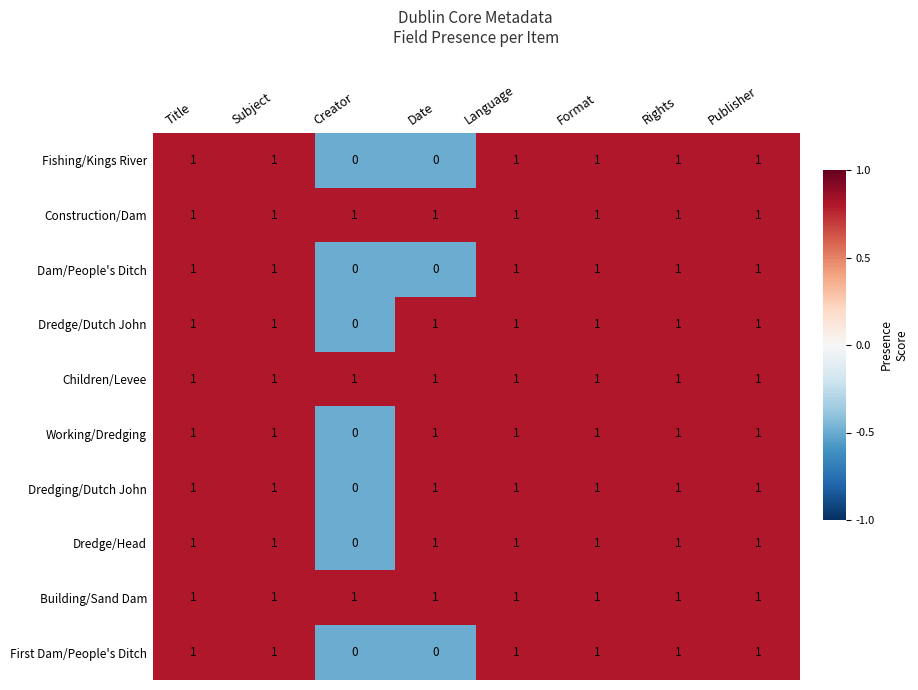

What is the total value across all series at Format?

10